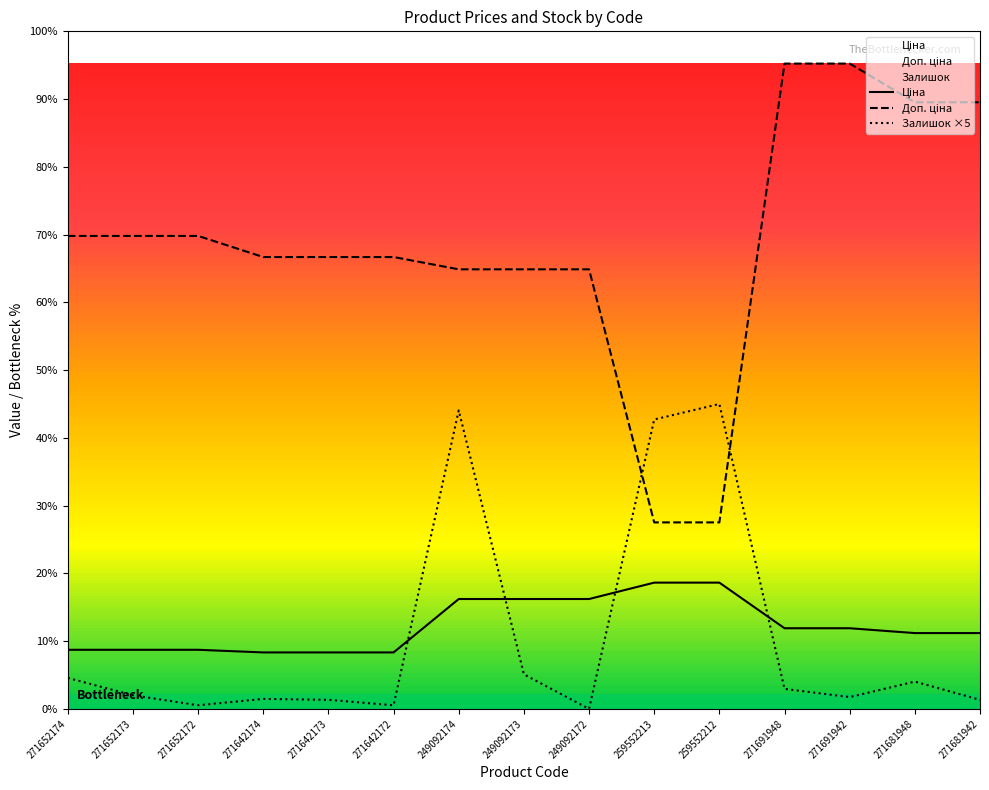

In Залишок, how many points are lower than both neighbors (excluding endpoints)?

4